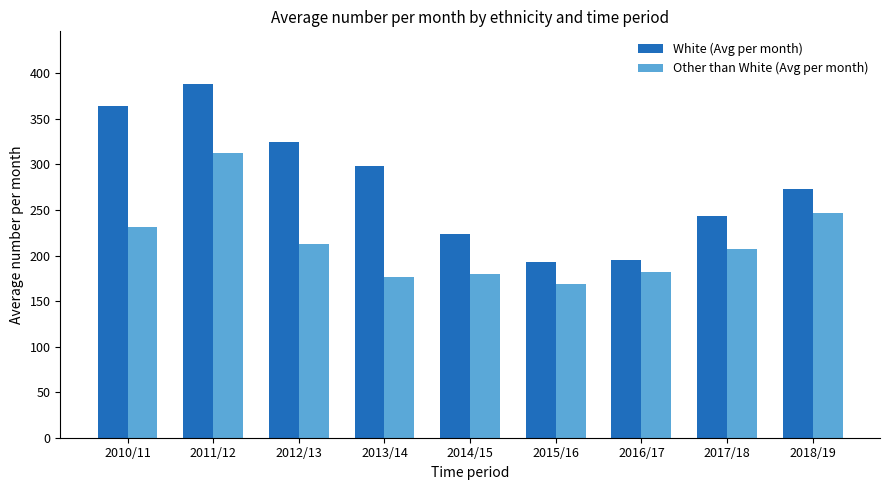

What is the approximate value of Other than White (Avg per month) at 2015/16?

168.2